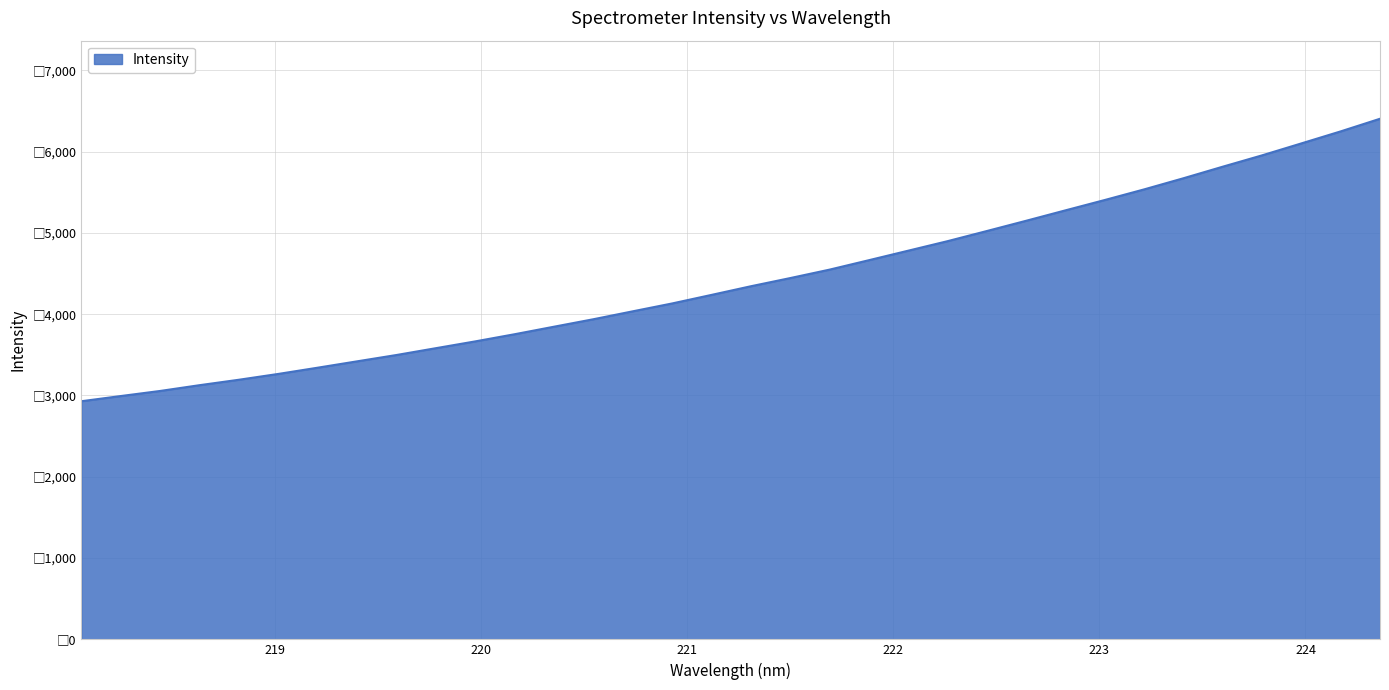

Does the chart display data point markers on the line(s)?

No